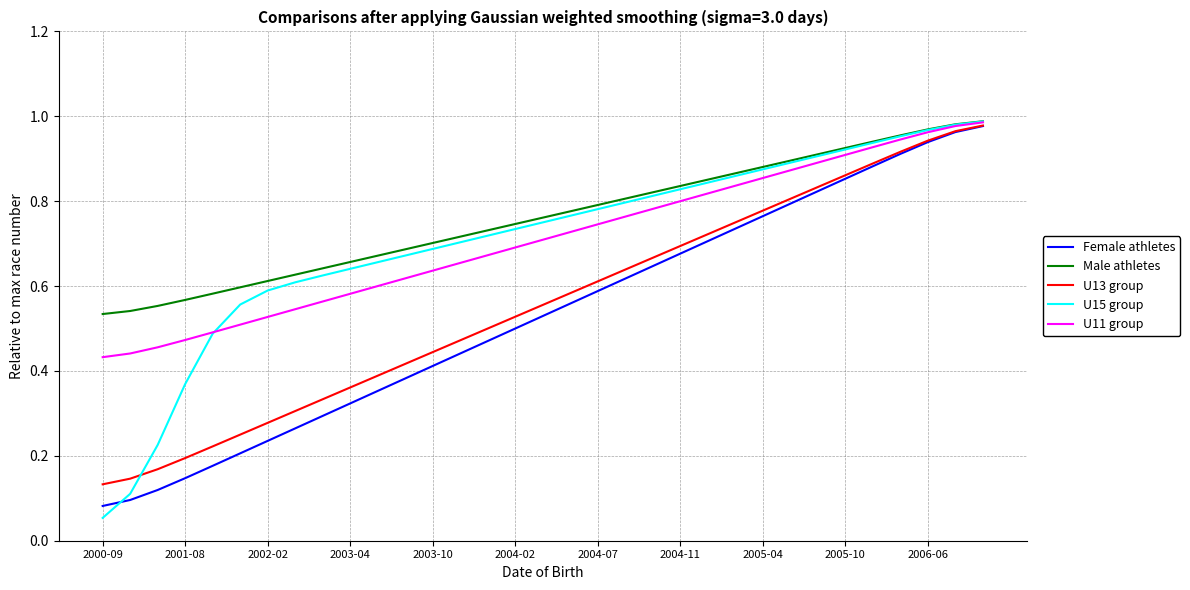

Which series has the largest total across all categories?

Male athletes